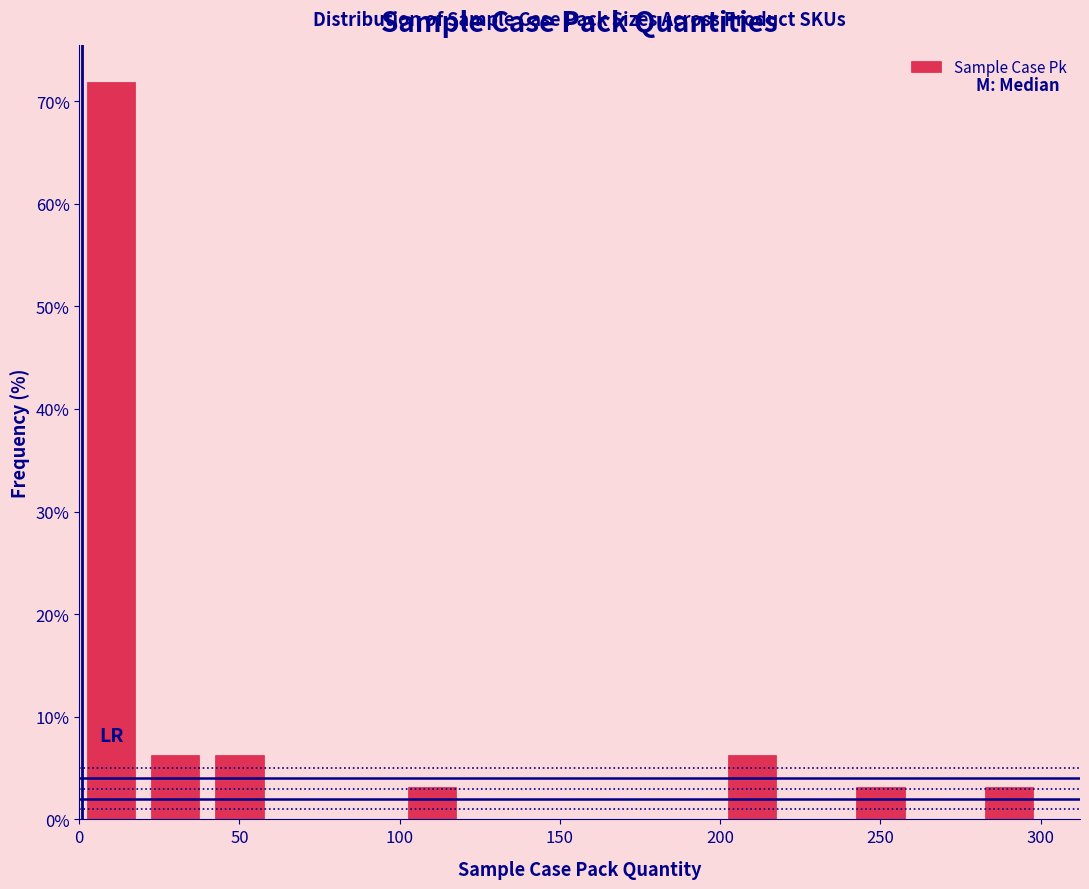

Reading left to right, list every bar in this chart as the range it spans on the x-axis followed by its height. The values are not printed on the chart, so give them approximately, as read against the axis.

0 to 20: 72
20 to 40: 6
40 to 60: 6
60 to 80: 0
80 to 100: 0
100 to 120: 3
120 to 140: 0
140 to 160: 0
160 to 180: 0
180 to 200: 0
200 to 220: 6
220 to 240: 0
240 to 260: 3
260 to 280: 0
280 to 300: 3